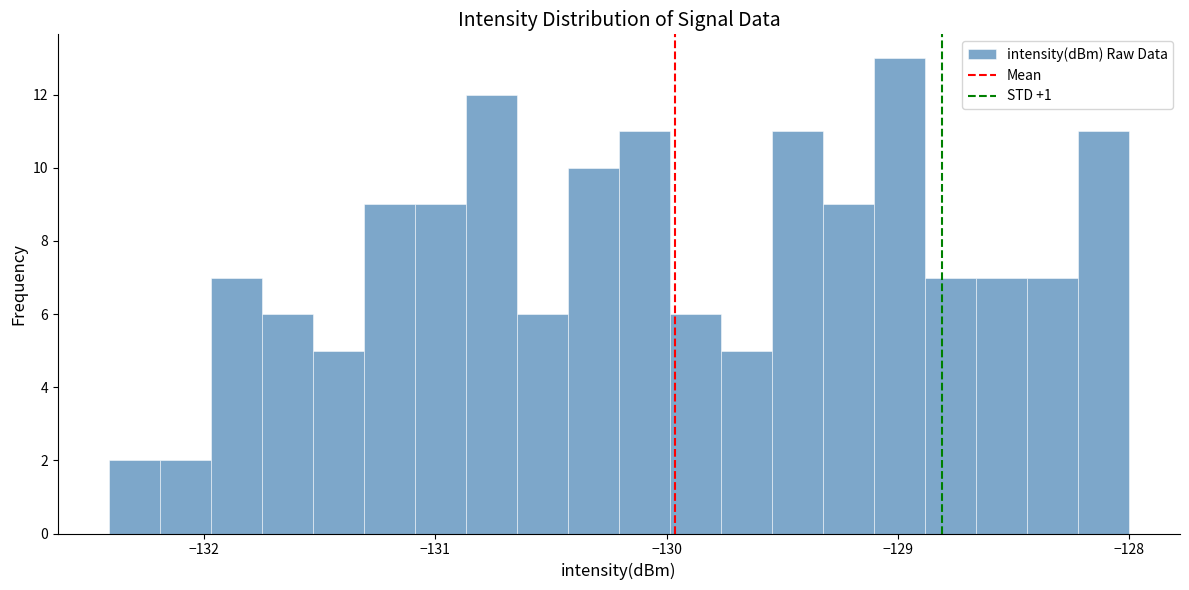

Read against the x-axis, roughly where is the centre of the tallest bar?

-129.0